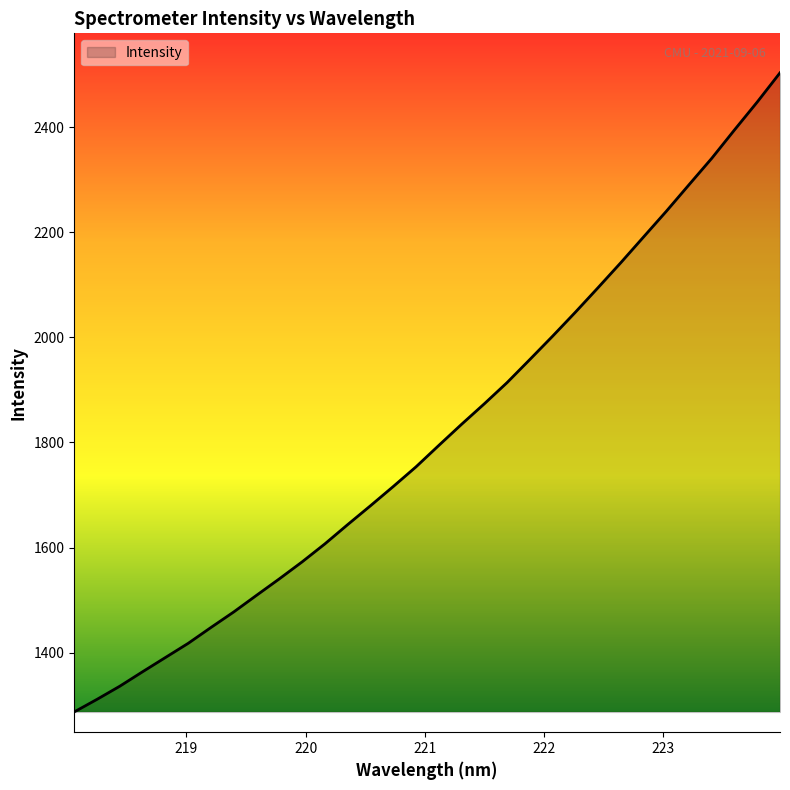

What is the difference between the maximum and minimum values?

1215.8